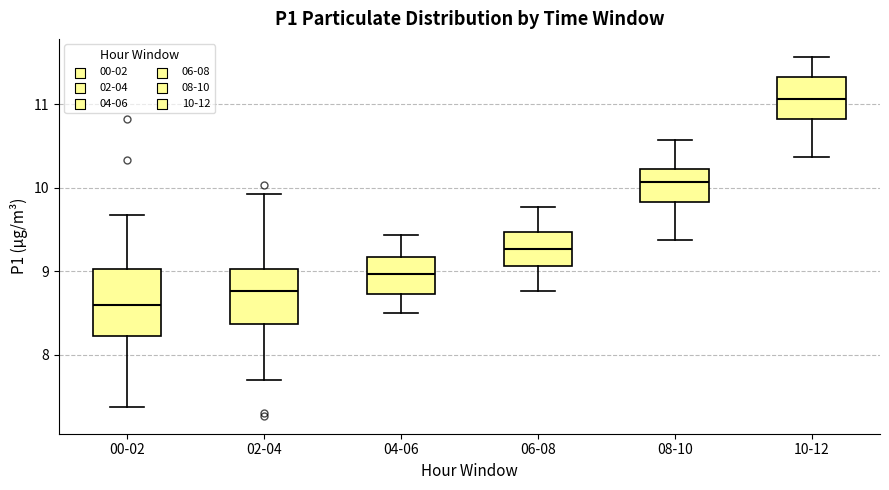

Where is the lower edge of the box for 00-02 on the y-axis? The values are not printed on the chart, so give them approximately, as read against the axis.

8.2